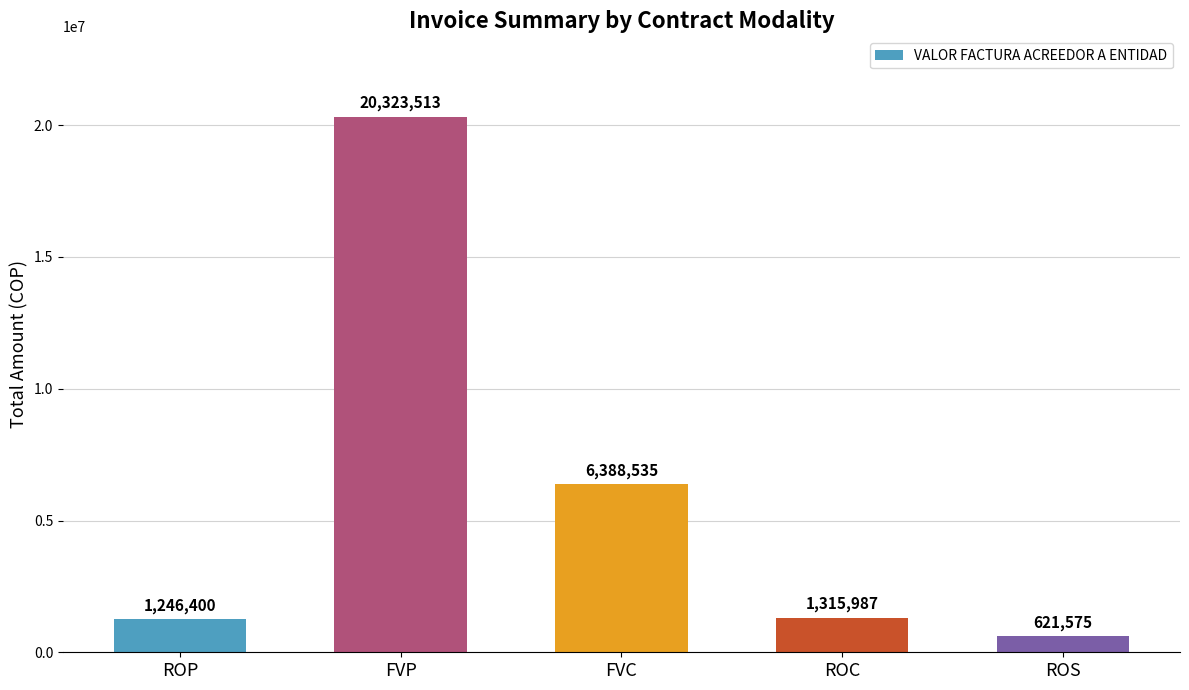

How many distinct data groups are displayed?

1